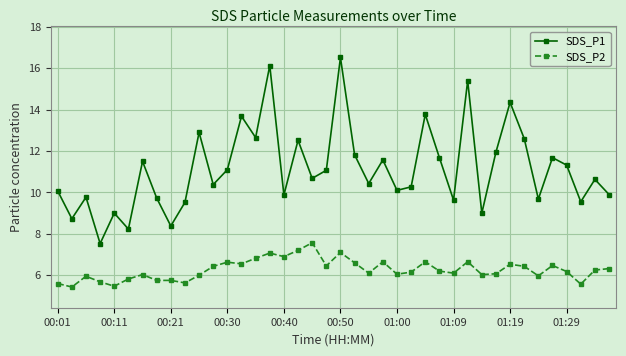

What is the difference between the second highest and minimum values in the SDS_P1 series?

8.6